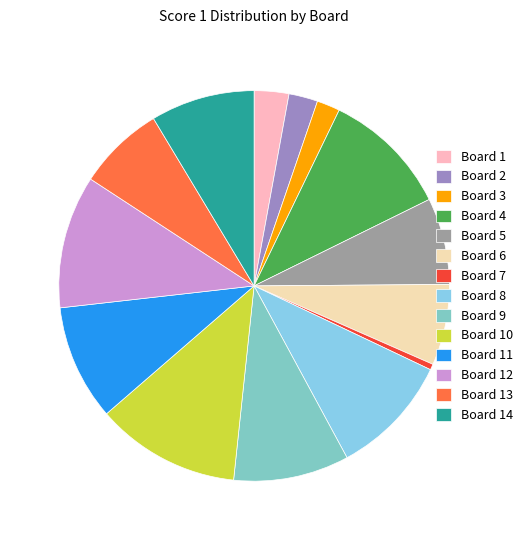

How many slices are in this pie chart?

14